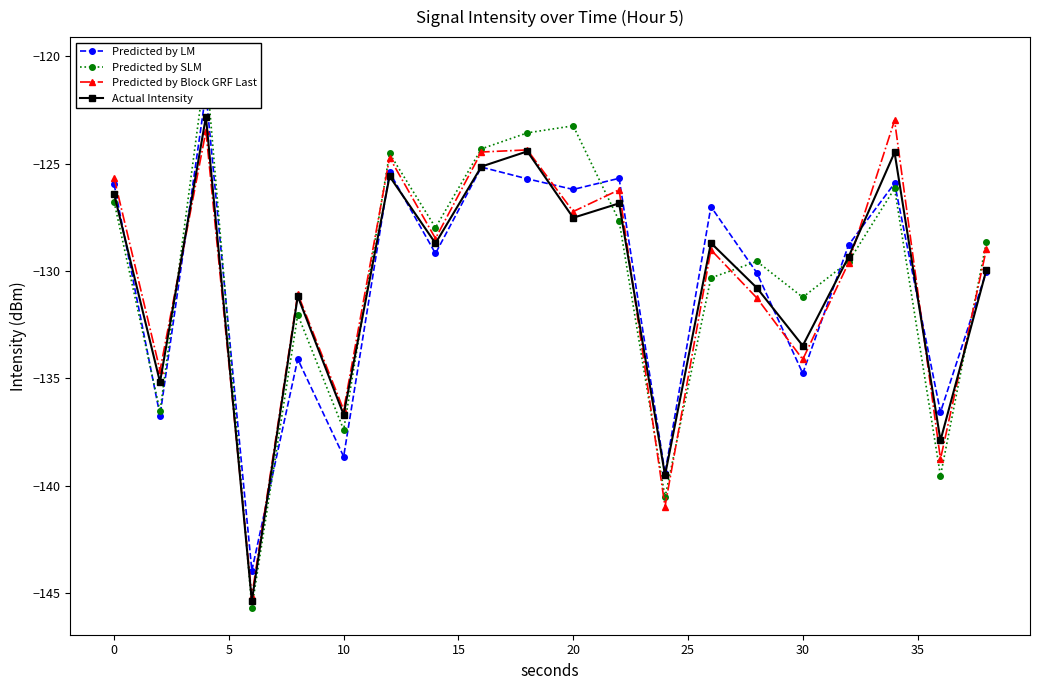

True or false: Predicted by Block GRF Last has more than 1 interior local peaks.

True